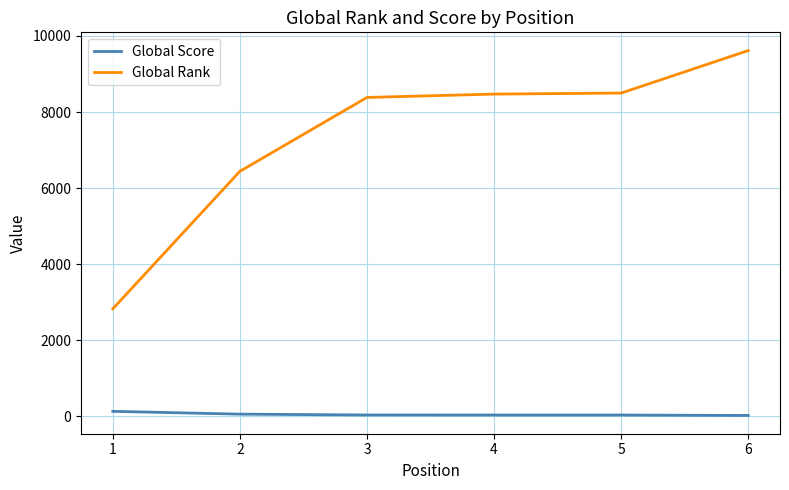

Between 2 and 6, which series saw the biggest shift?

Global Rank